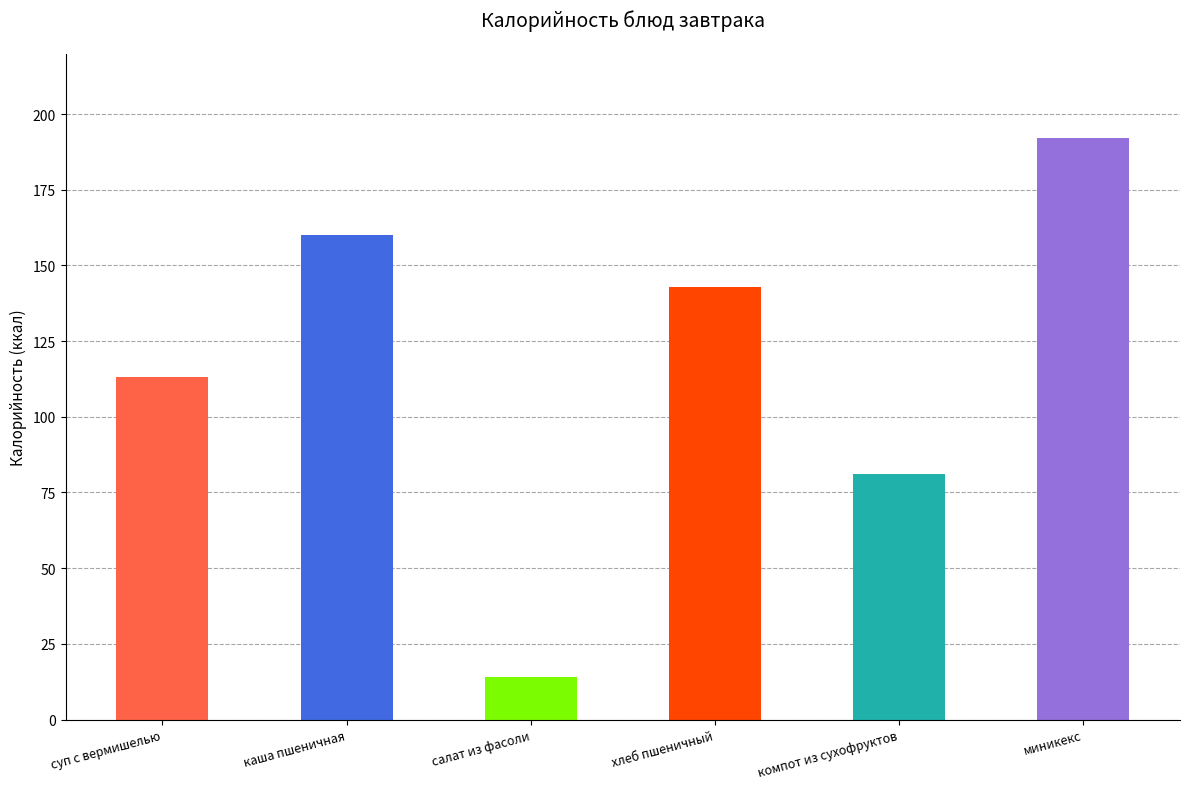

List the labels in order of value, largest first.

миникекс, каша пшеничная, хлеб пшеничный, суп с вермишелью, компот из сухофруктов, салат из фасоли